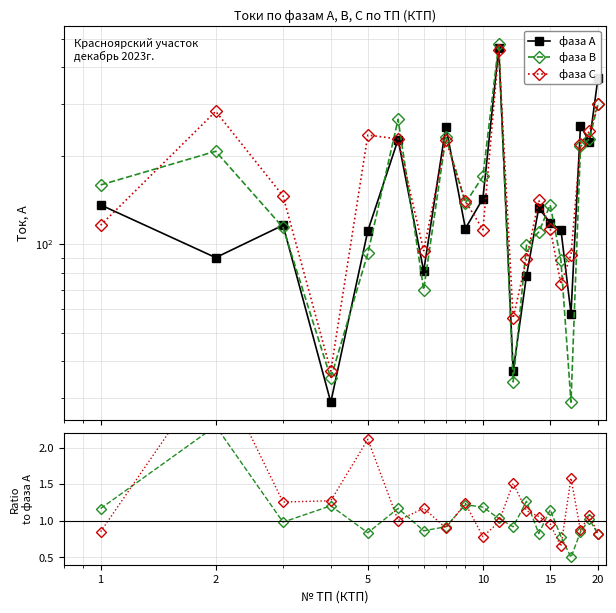

Is this an area chart (filled region under the line)?

No